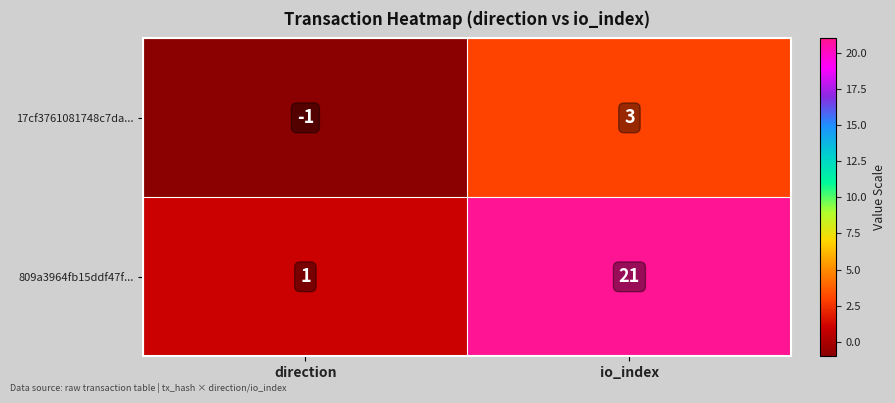

Rank the series at io_index from lowest to highest value.

17cf3761081748c7da..., 809a3964fb15ddf47f...